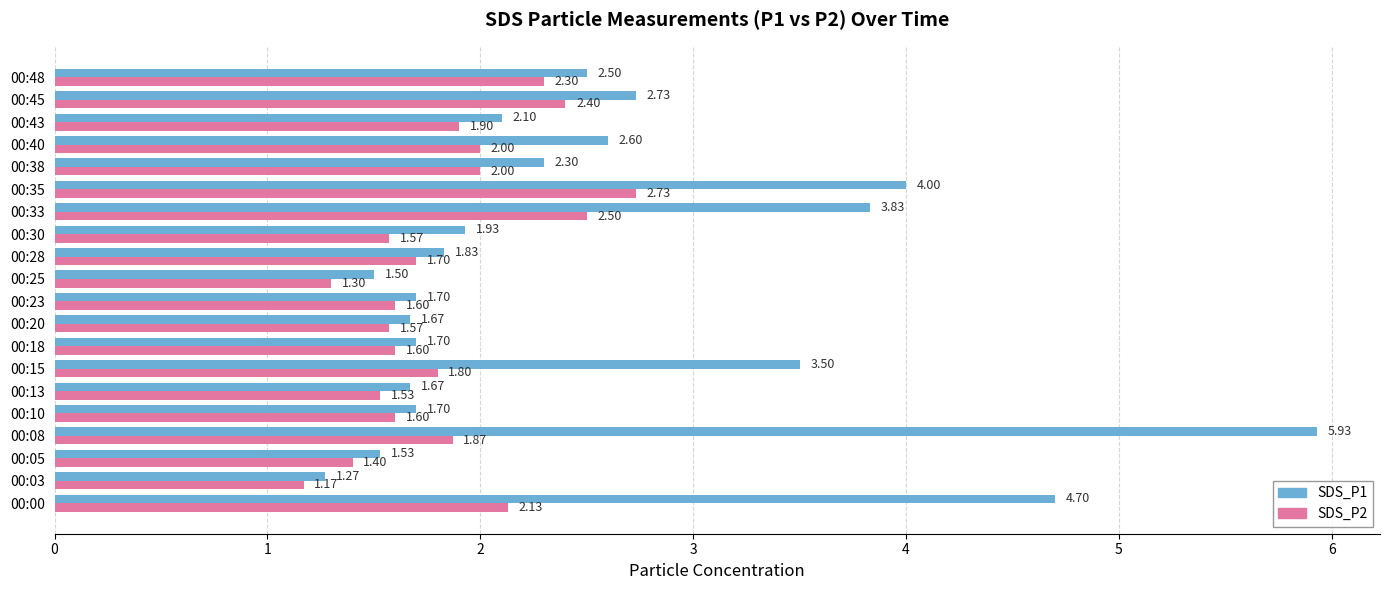

Rank the series at 00:40 from lowest to highest value.

SDS_P2, SDS_P1